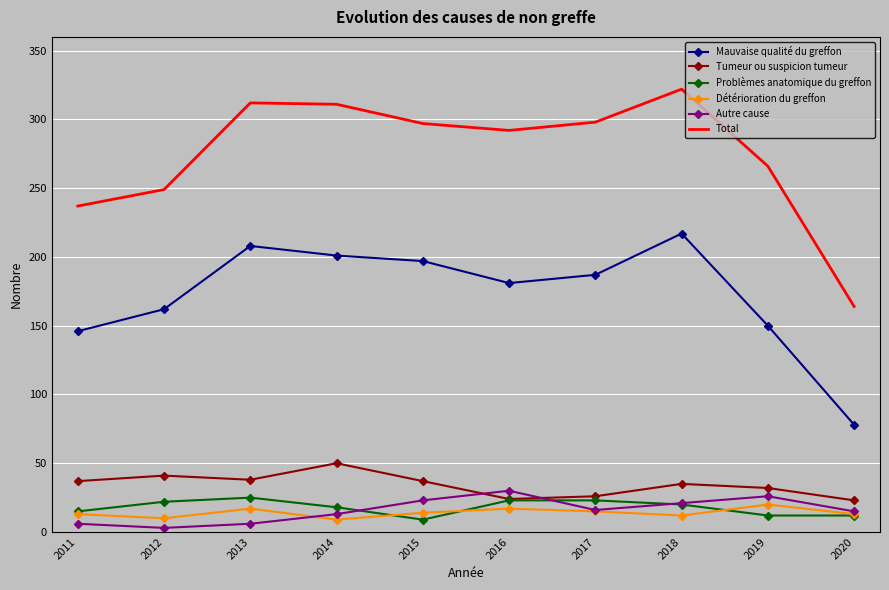

True or false: Autre cause and Mauvaise qualité du greffon intersect in this chart.

False